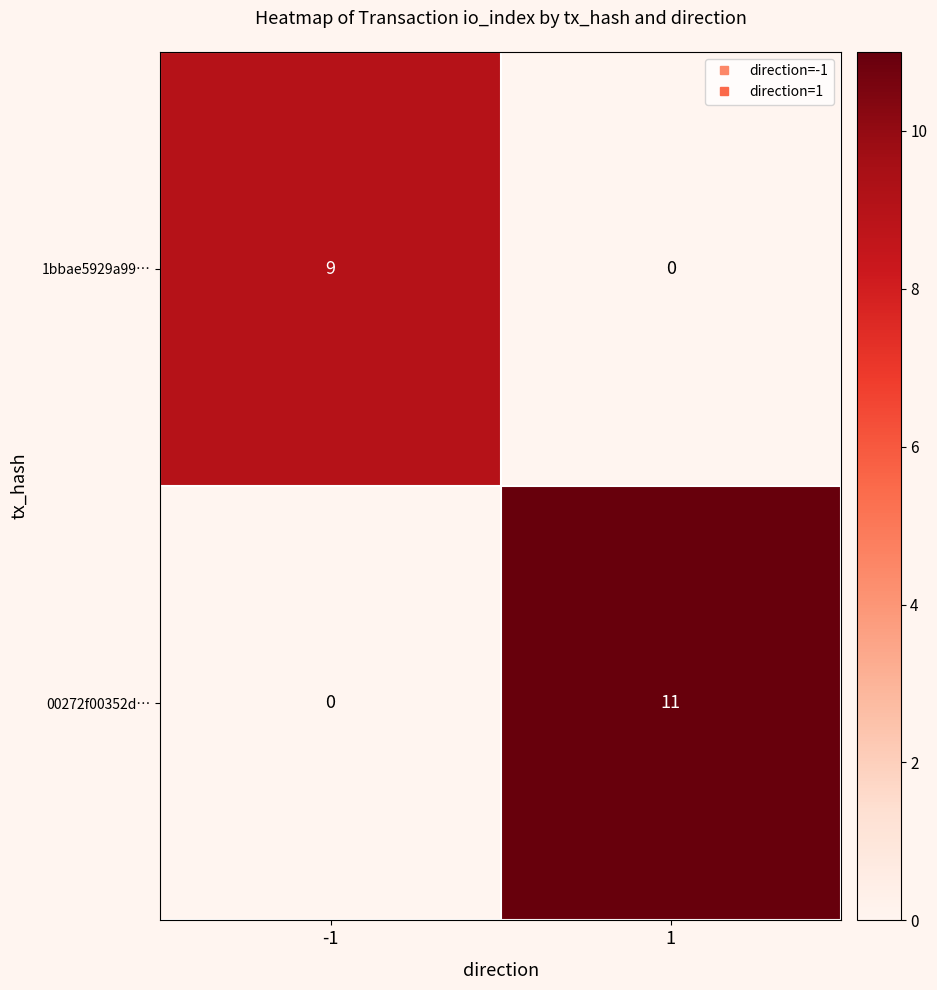

Which category has the highest value across all series?

1